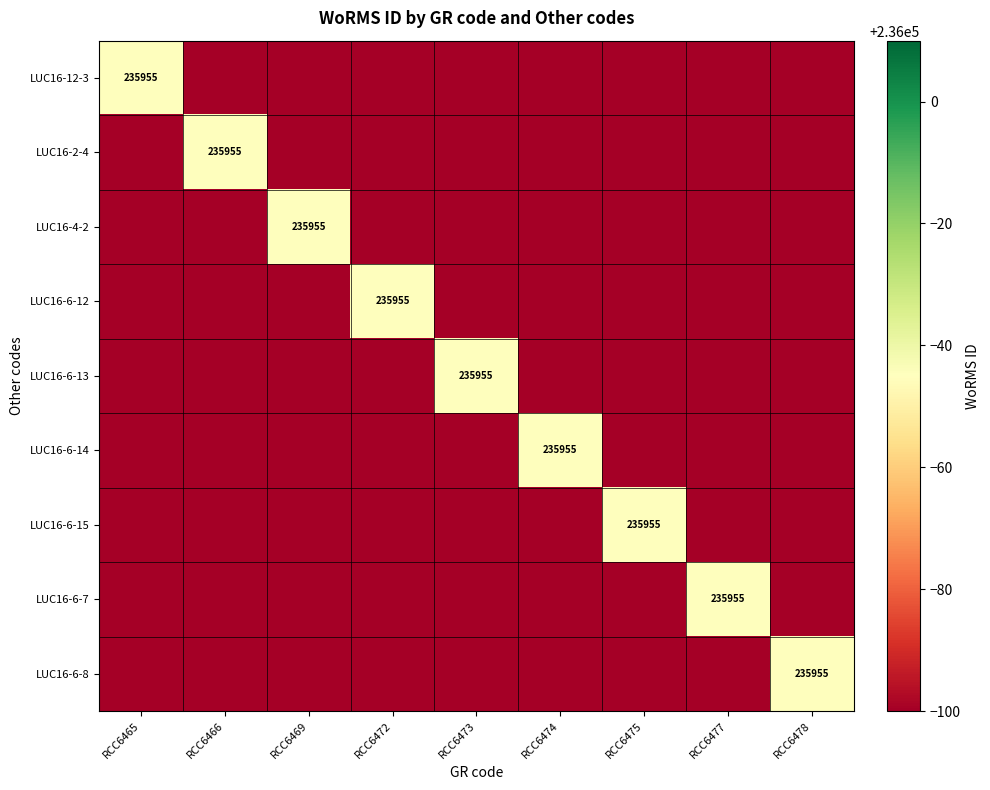

Which has a higher value, RCC6472 or RCC6475?

RCC6472